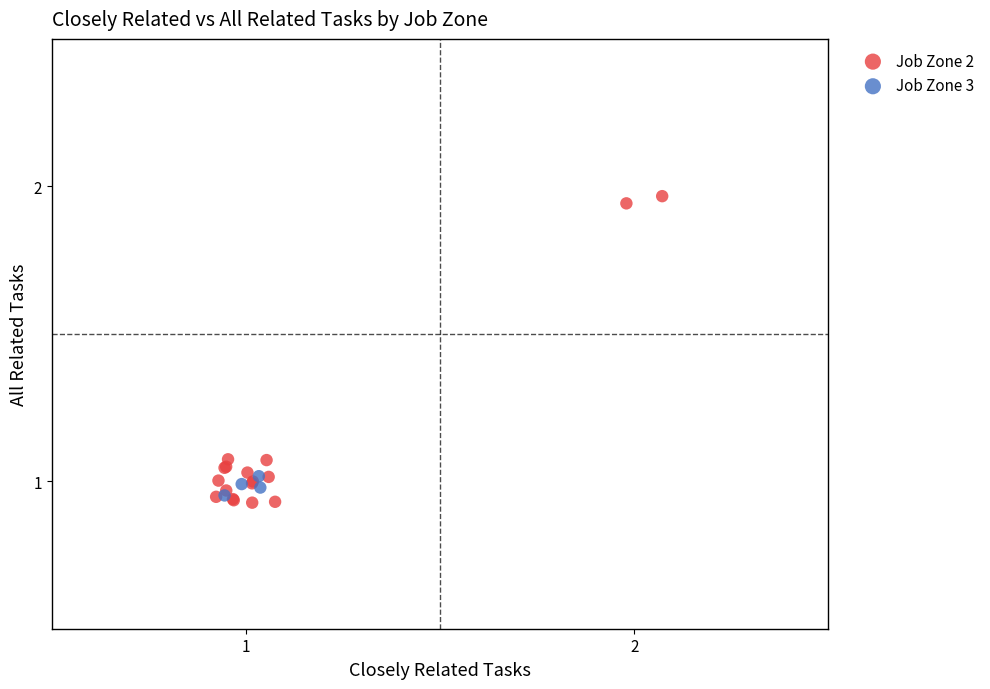

Which series contains the highest Y value?

Job Zone 2